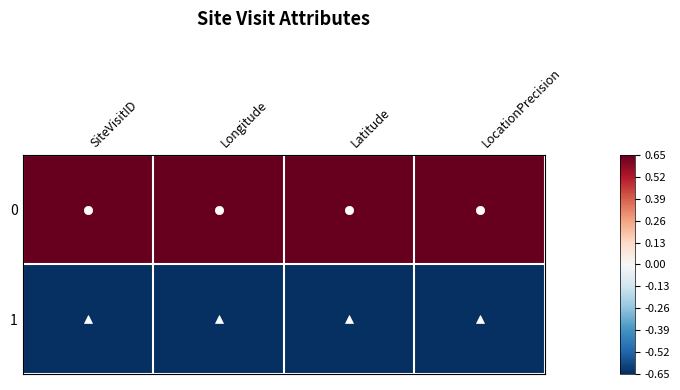

What is the spread (max minus min) of values at SiteVisitID?

1.3